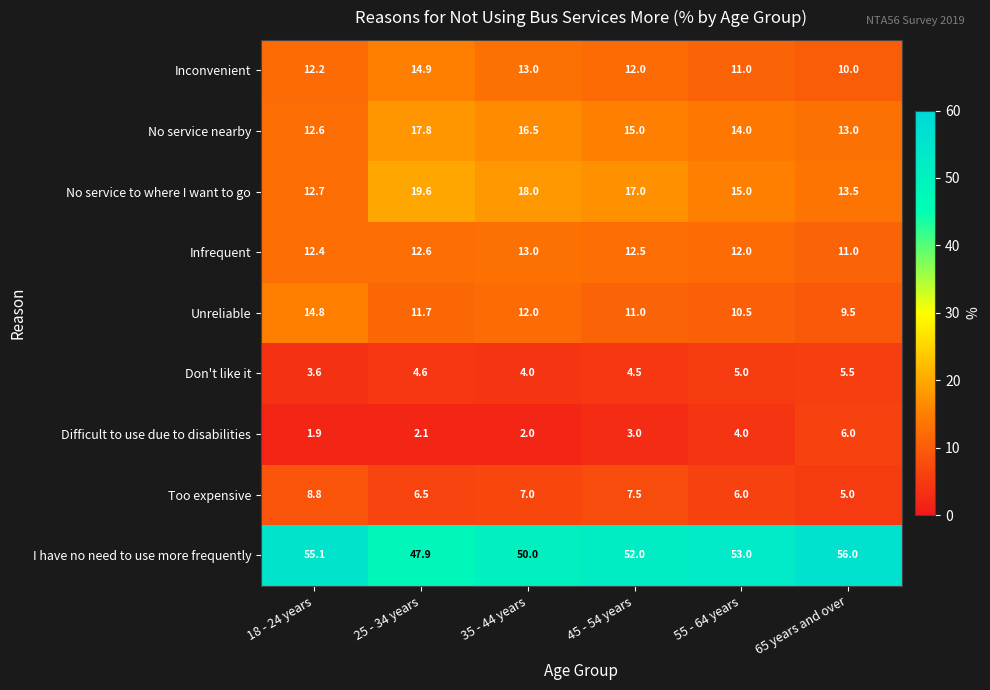

Between 18 - 24 years and 25 - 34 years, which series saw the biggest shift?

I have no need to use more frequently